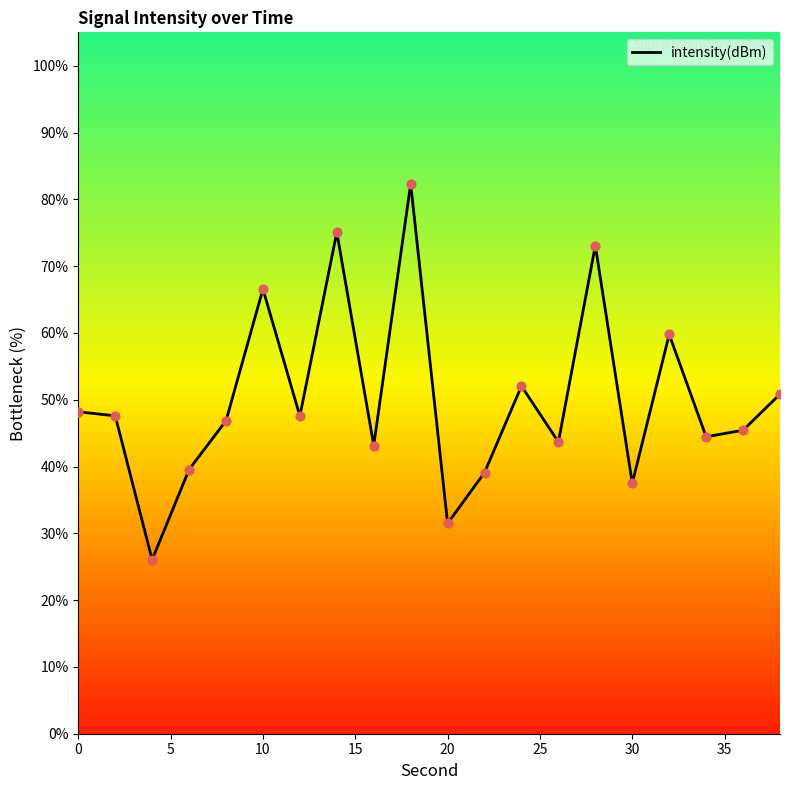

What is the smallest value displayed?

26.1